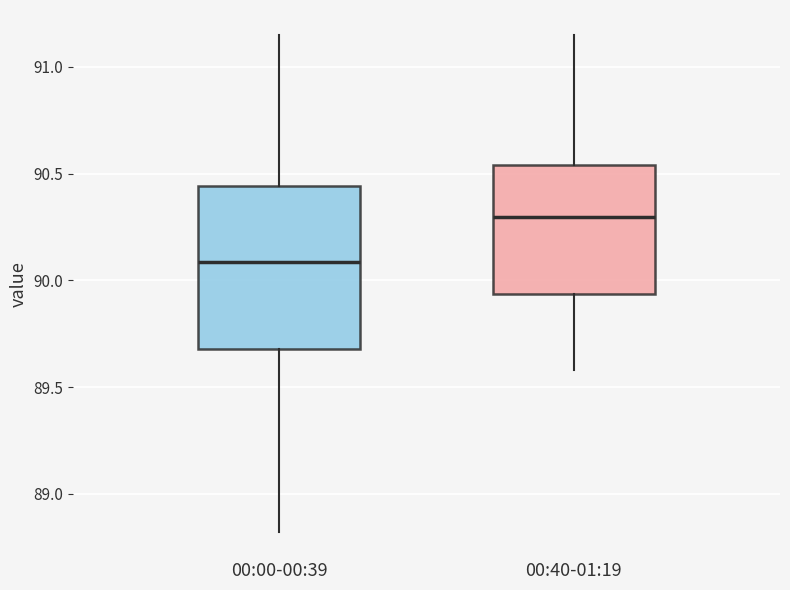

Which box is the tallest, from its lower edge to its upper edge?

00:00-00:39